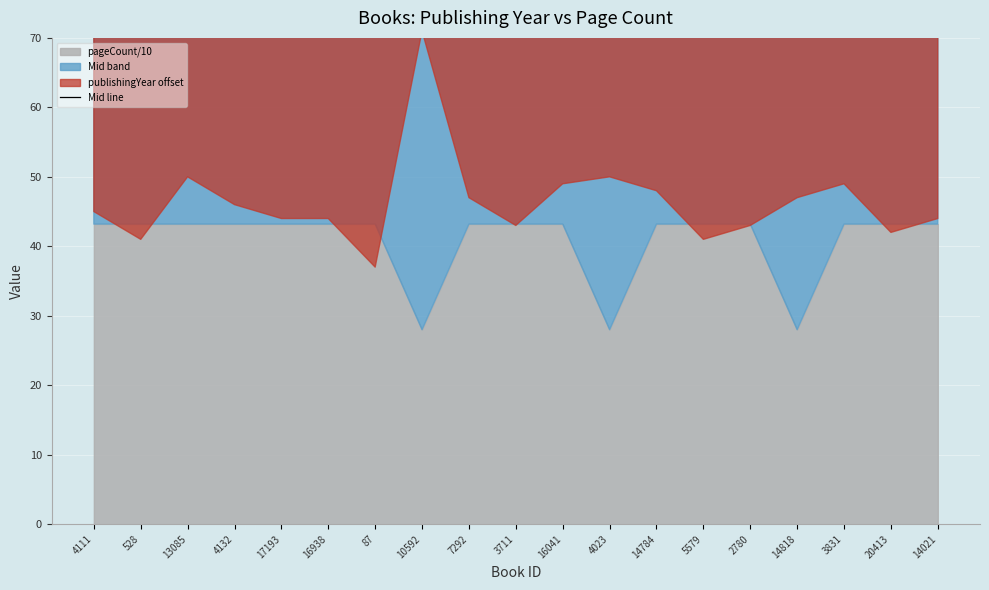

What is the change in value from 3711 to 5579?

-1.0